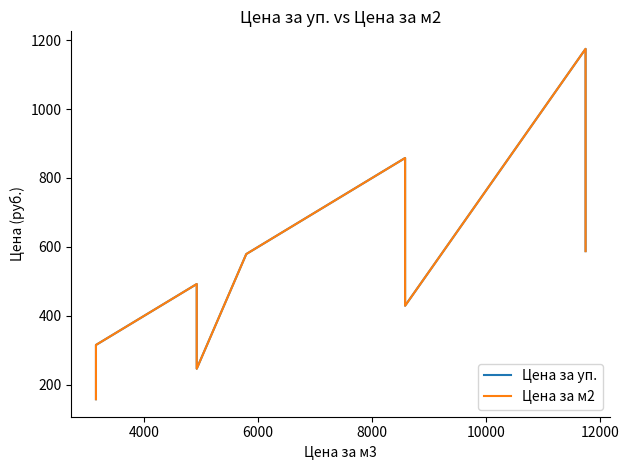

What is the sum of all Цена за м2 values?

4839.0